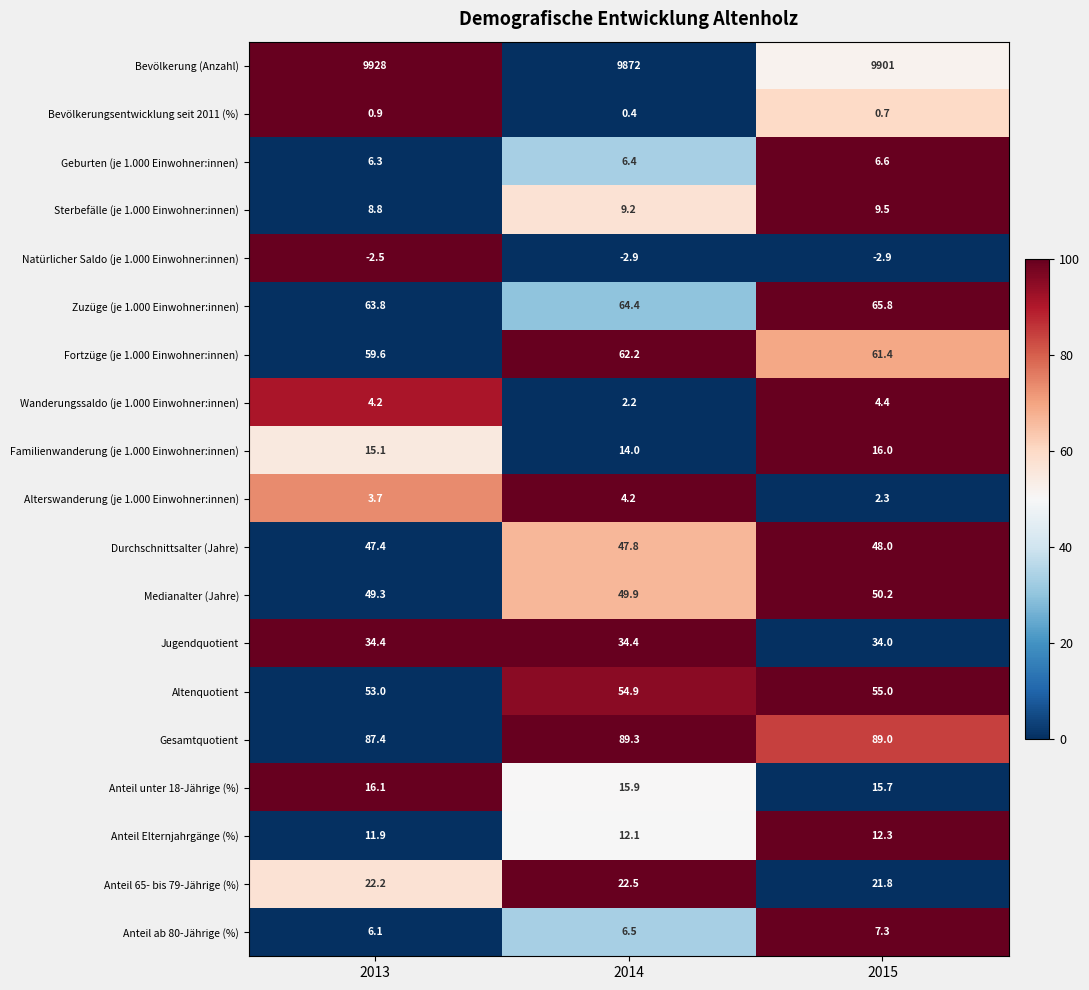

Where is Medianalter (Jahre) nearest to the value 49?

2013